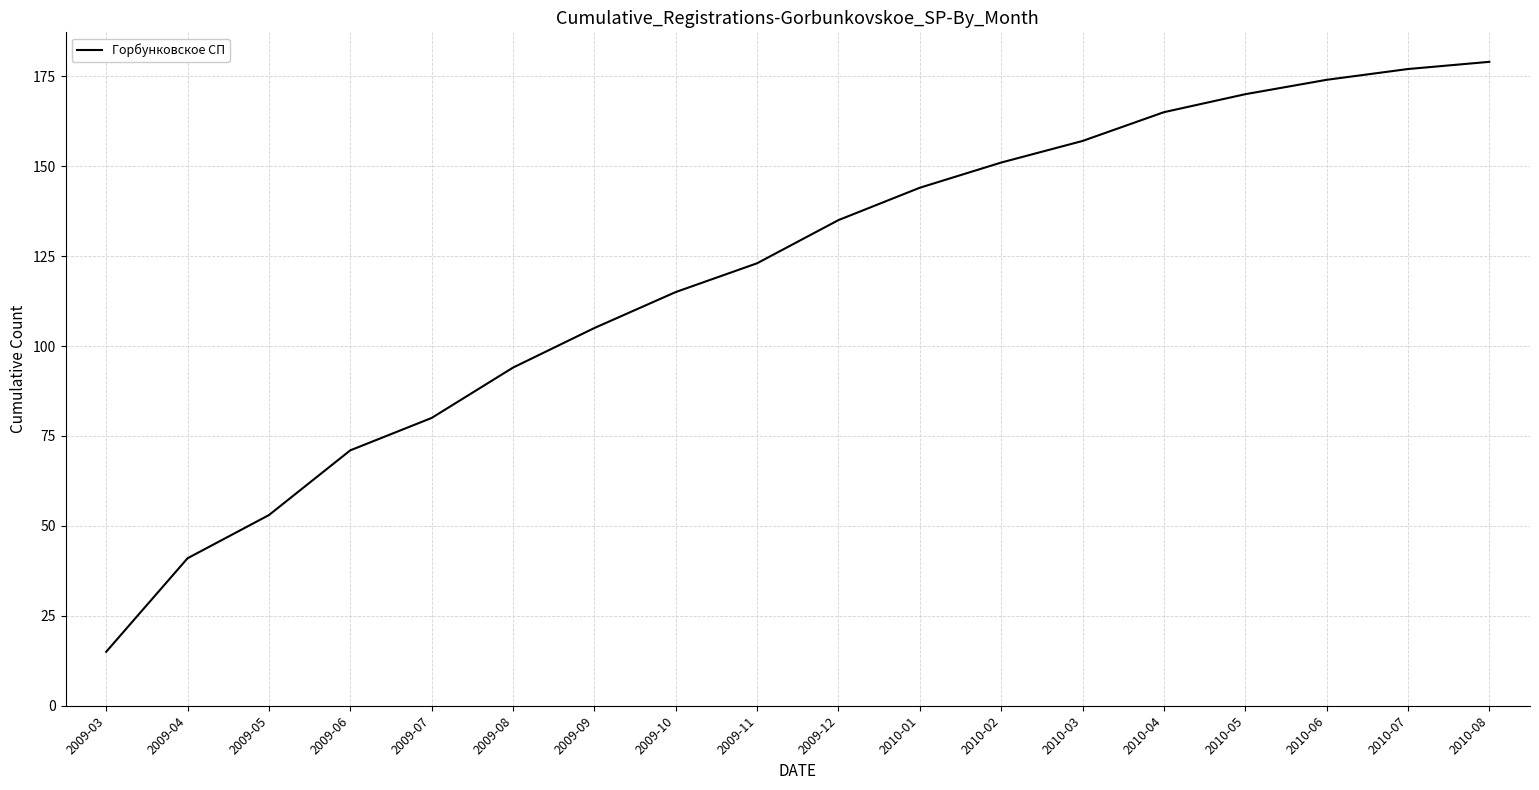

What is the minimum value shown in the chart?

15